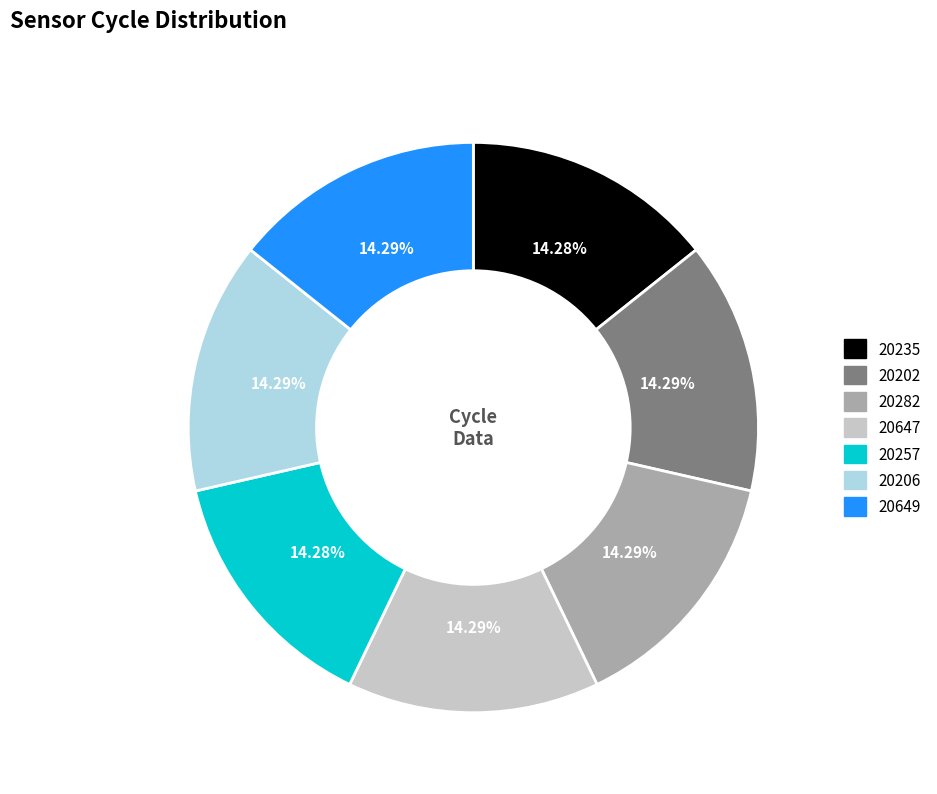

Combined, do 20647 and 20202 account for over 50%?

No